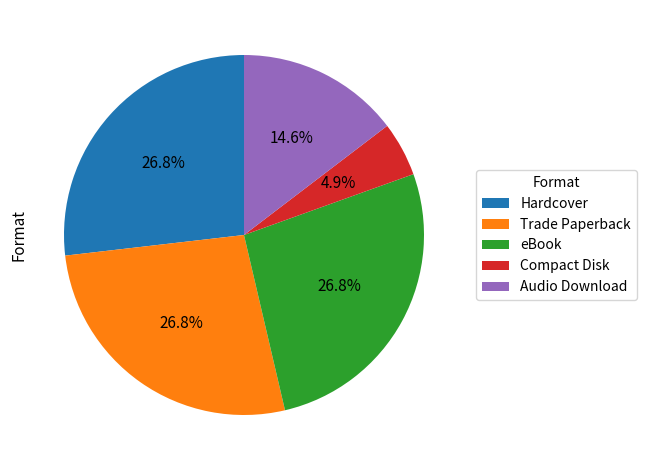

Does Hardcover account for over 50% of the chart?

No